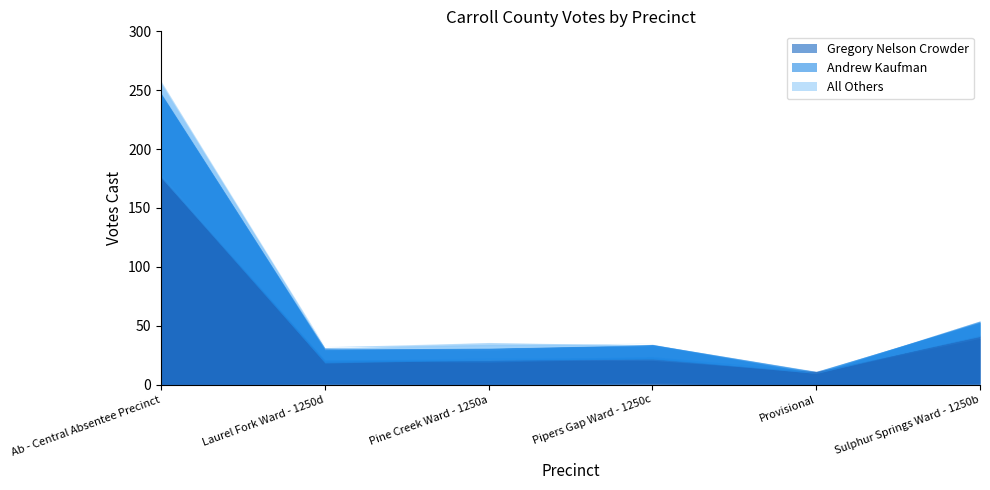

Does the chart display data point markers on the line(s)?

No